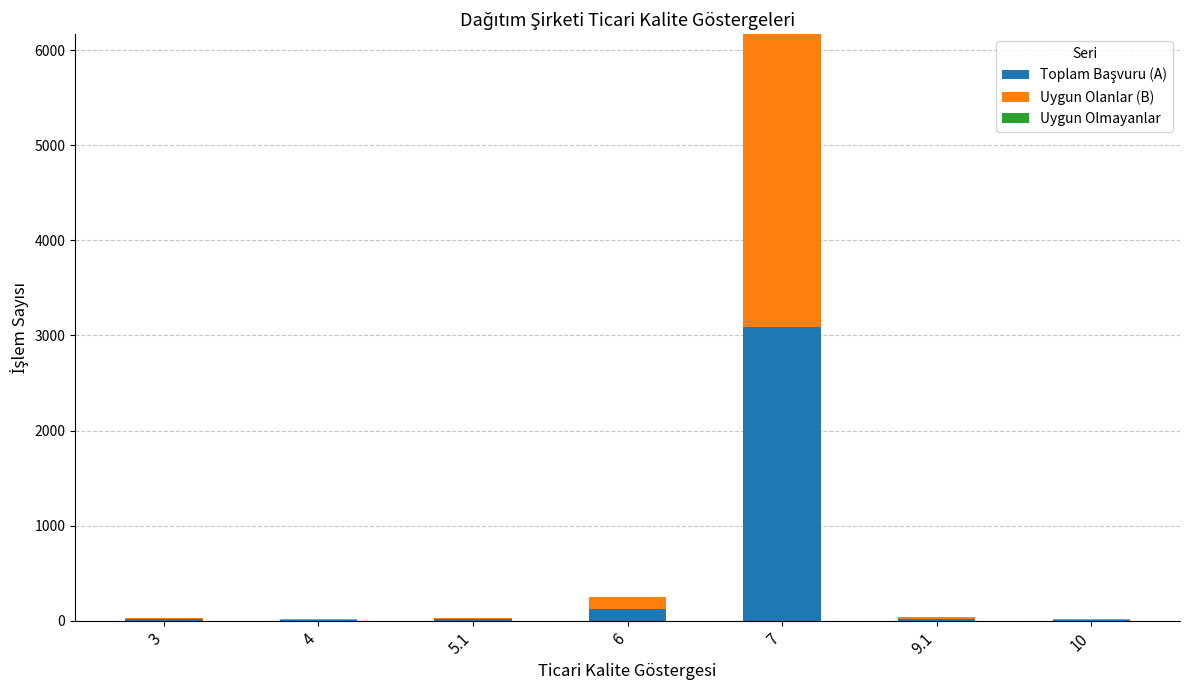

Does the chart contain stacked bars?

Yes